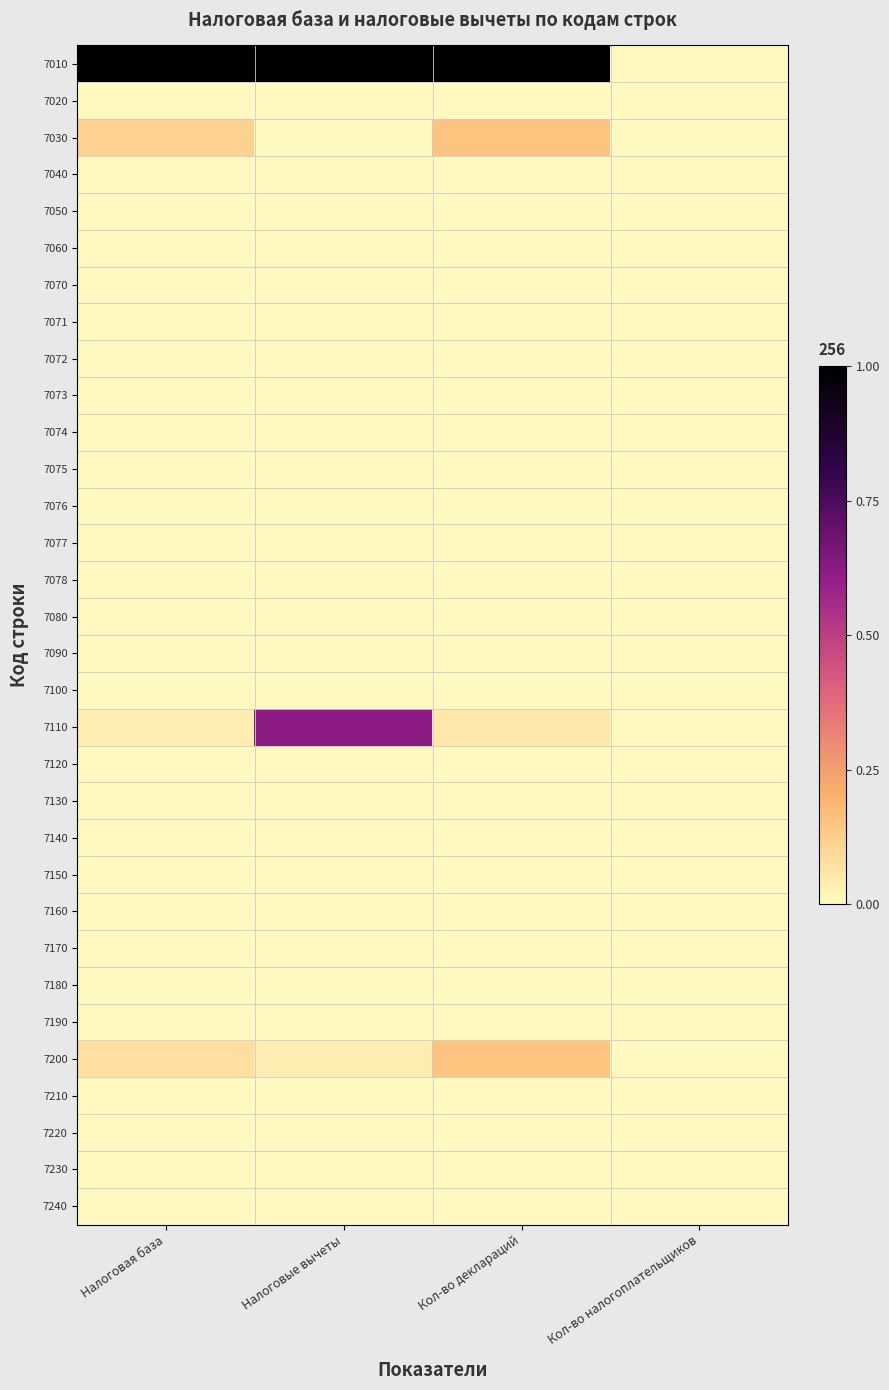

Between Налоговые вычеты and Кол-во налогоплательщиков, which is larger?

Налоговые вычеты